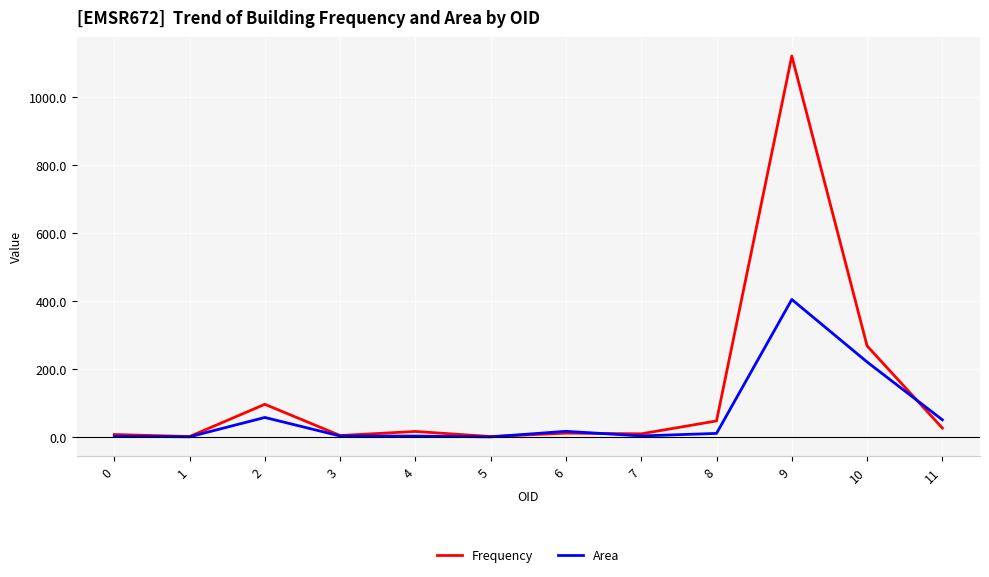

List the series in order of their peak value, highest first.

Frequency, Area